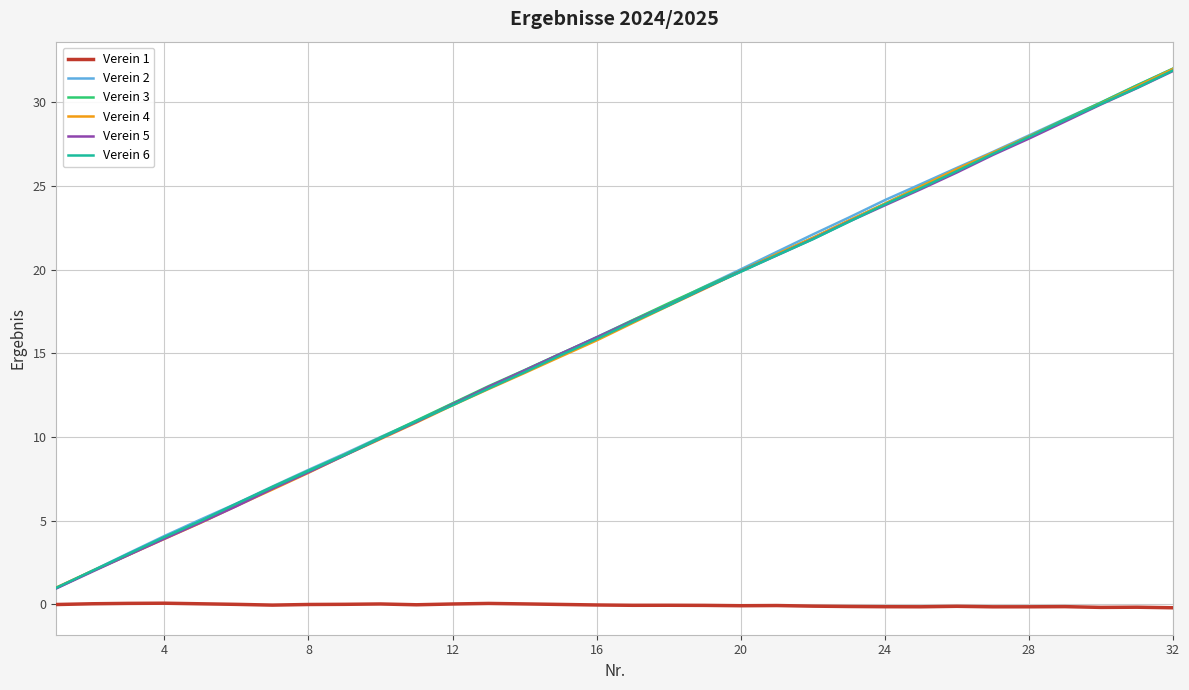

What is the maximum value shown in the chart?

32.0